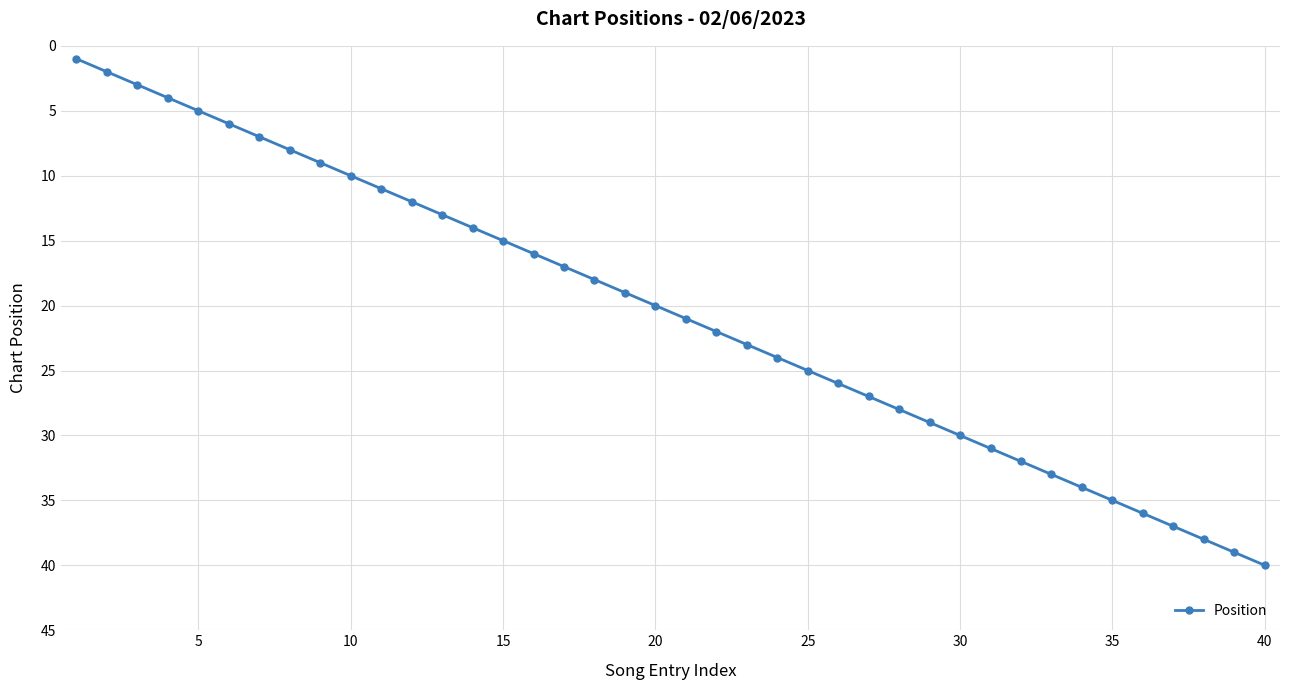

What is the maximum value shown in the chart?

40